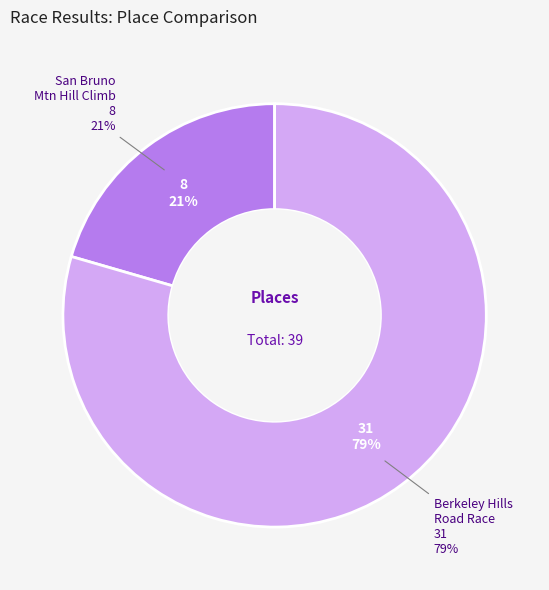

Does Berkeley Hills Road Race represent more than half of the total?

Yes